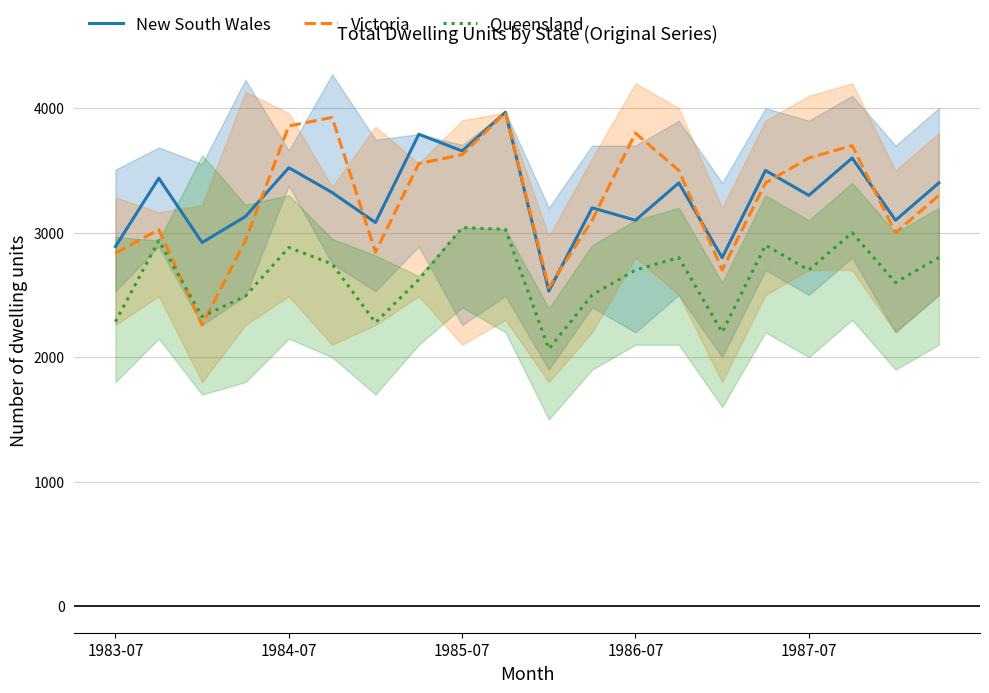

True or false: Queensland and New South Wales cross at least once.

False